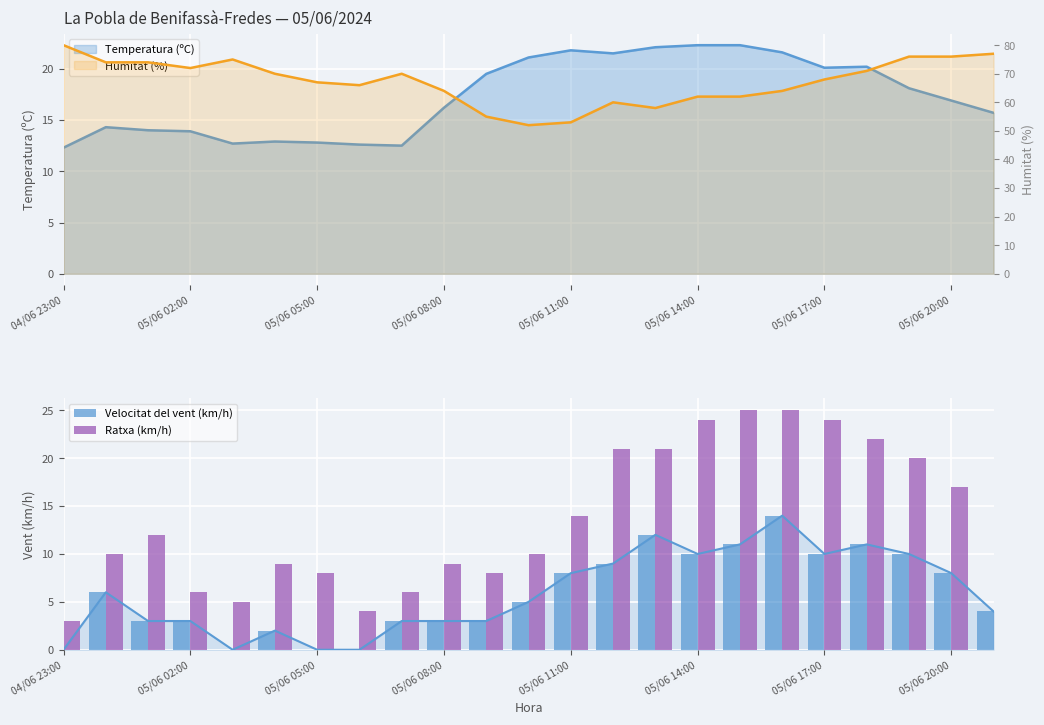

What is the value of the Ratxa (km/h) bar at the 9th from the left?

6